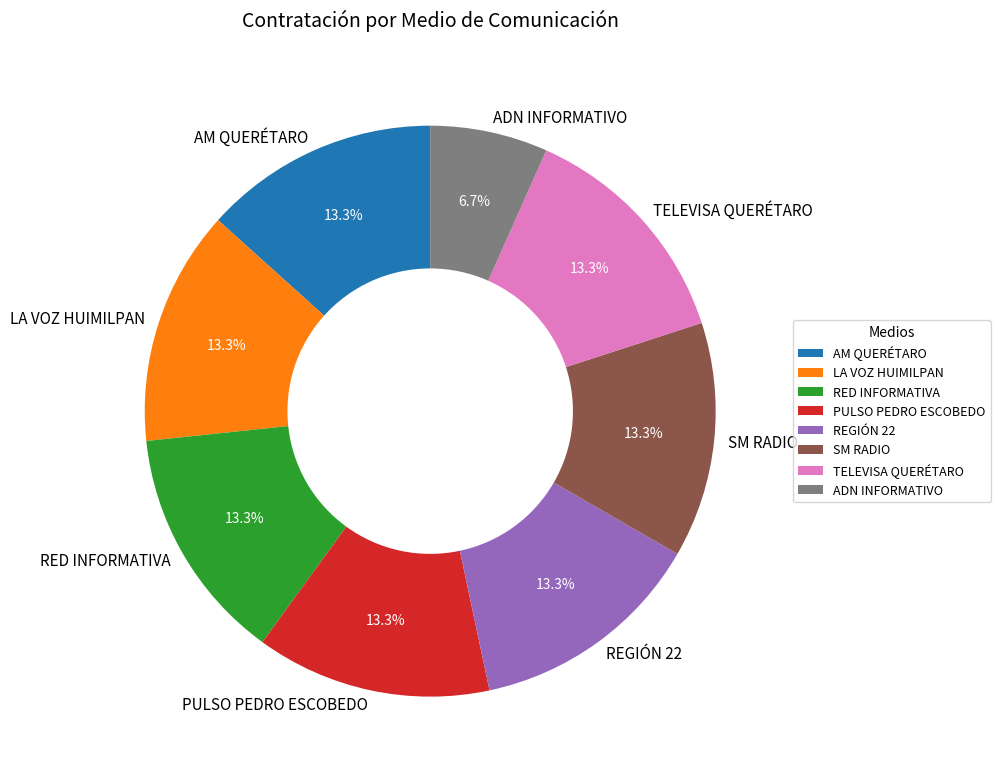

To the nearest percent, what is the average slice percentage?

12%